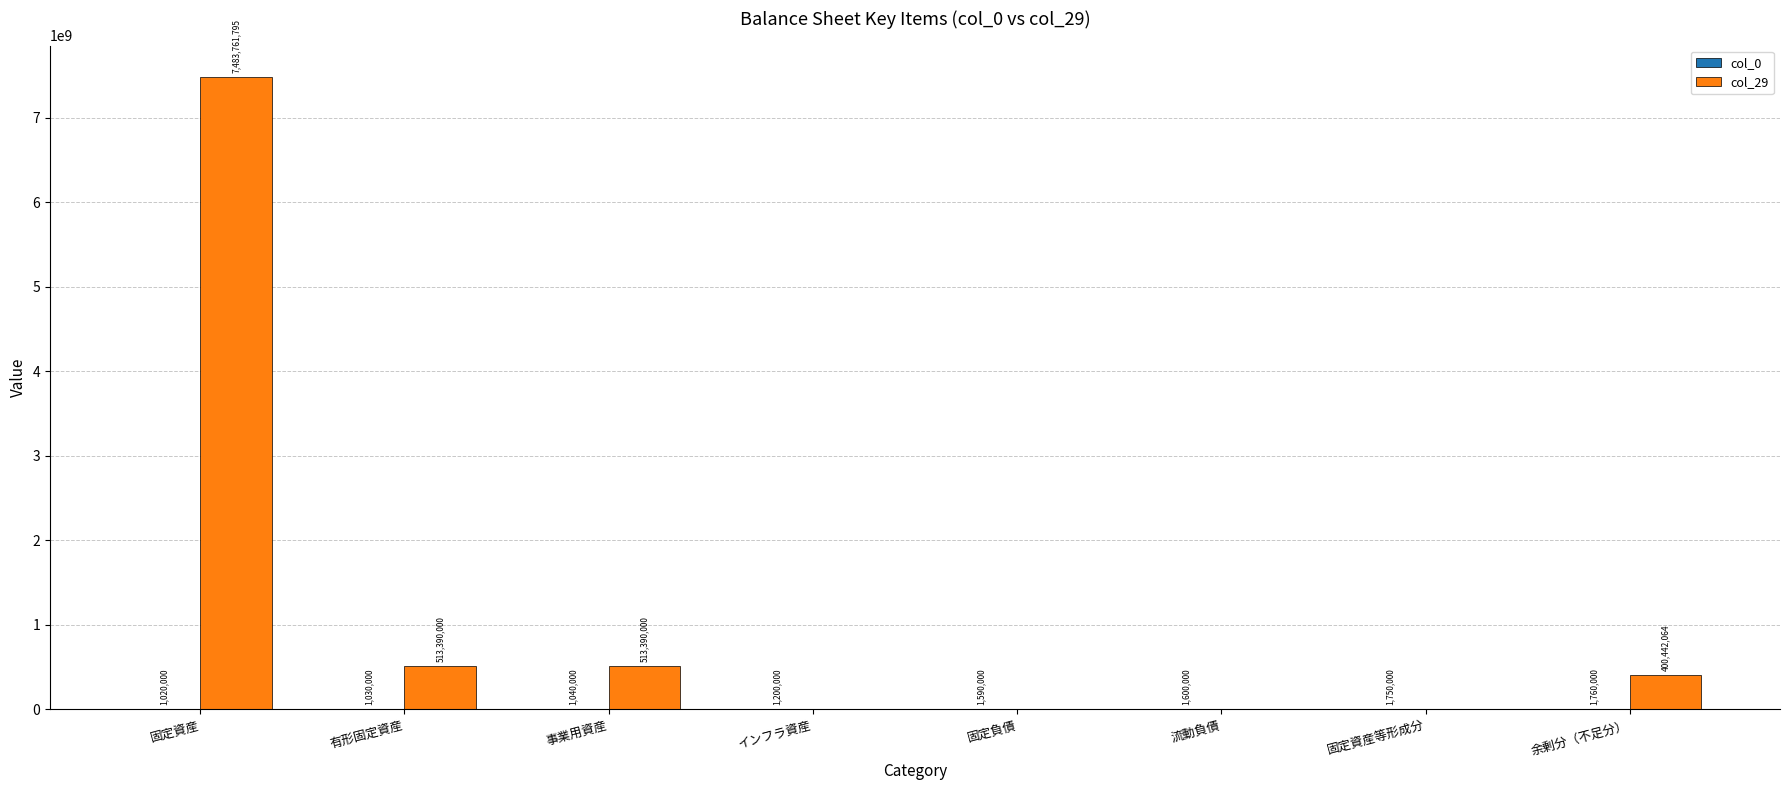

Which series has the largest total across all categories?

col_29